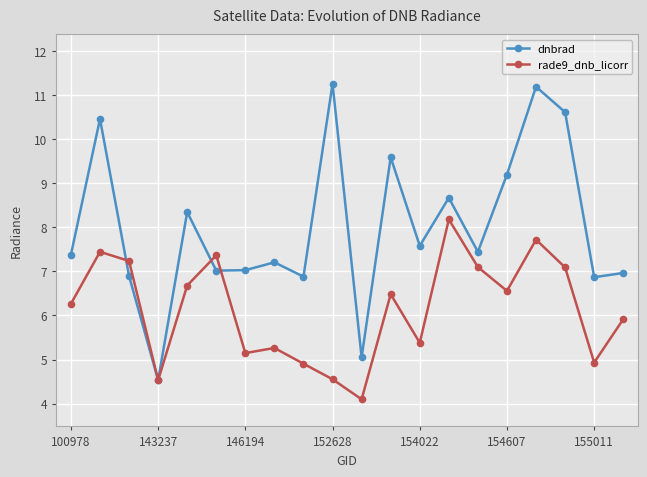

How many times do dnbrad and rade9_dnb_licorr cross each other?

4